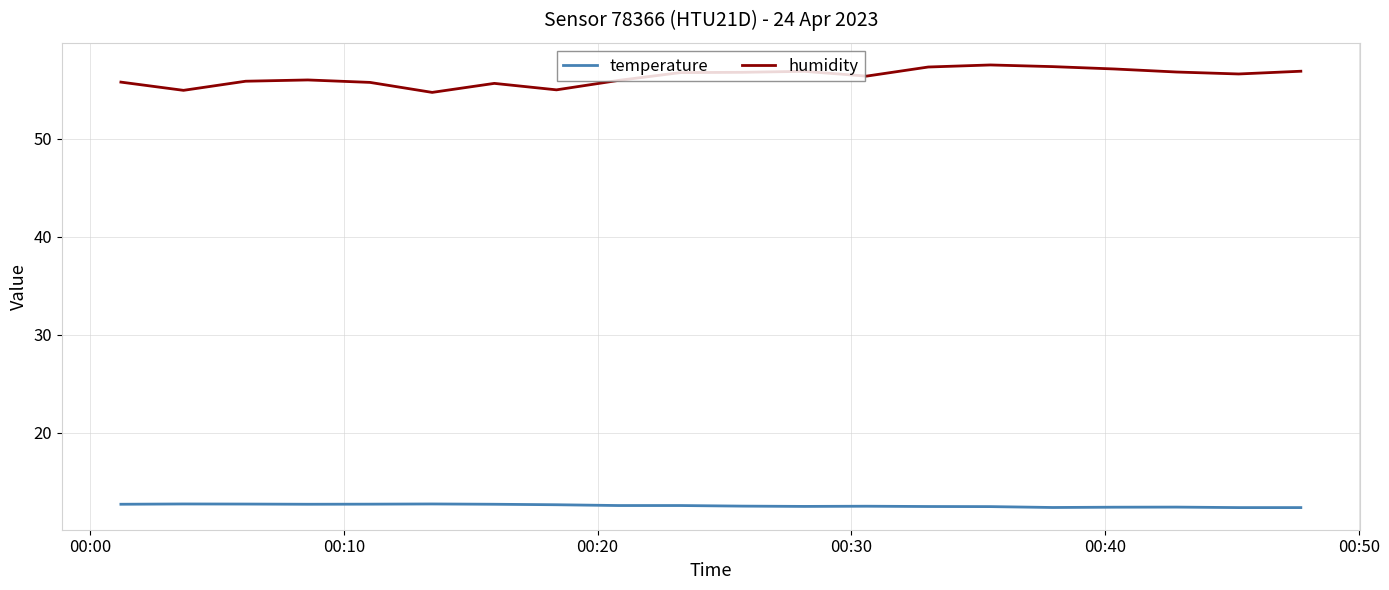

Rank the series by their average value, from highest to lowest.

humidity, temperature